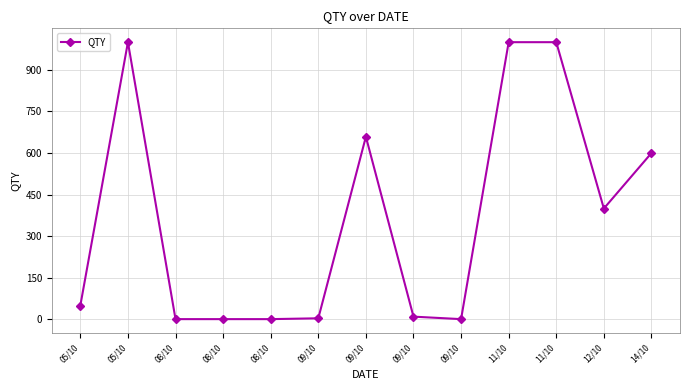

What is the greatest value displayed?

1000